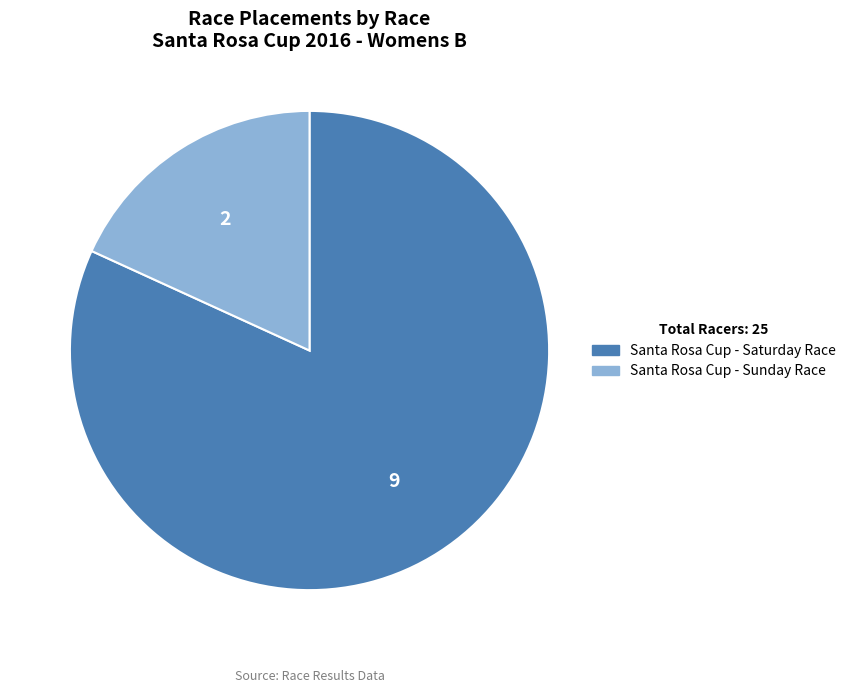

Which slice is the smallest?

Santa Rosa Cup - Sunday Race